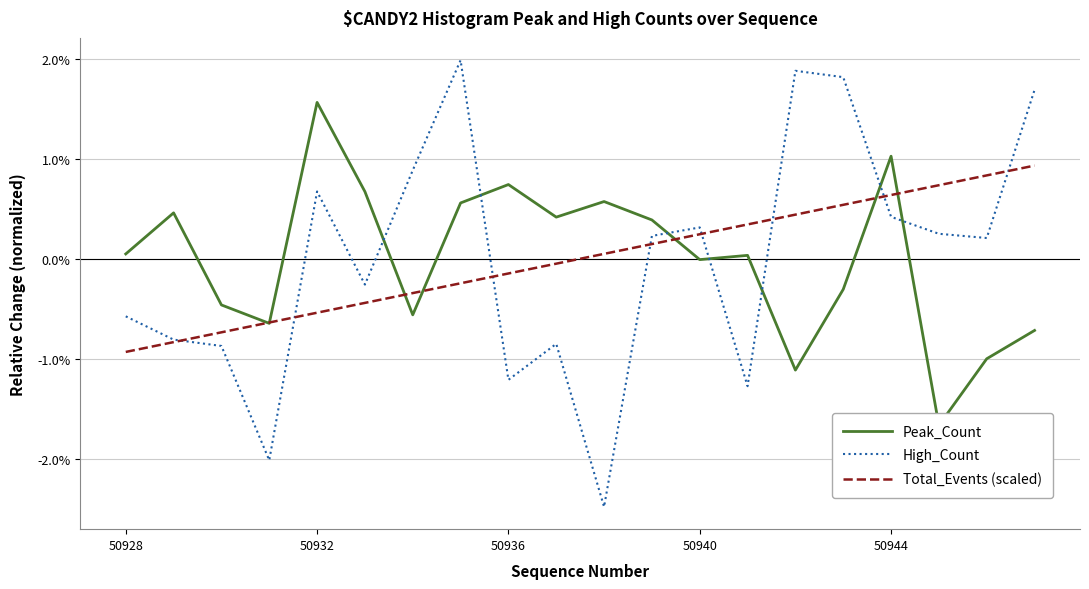

How many values in the High_Count series are below 0?

9